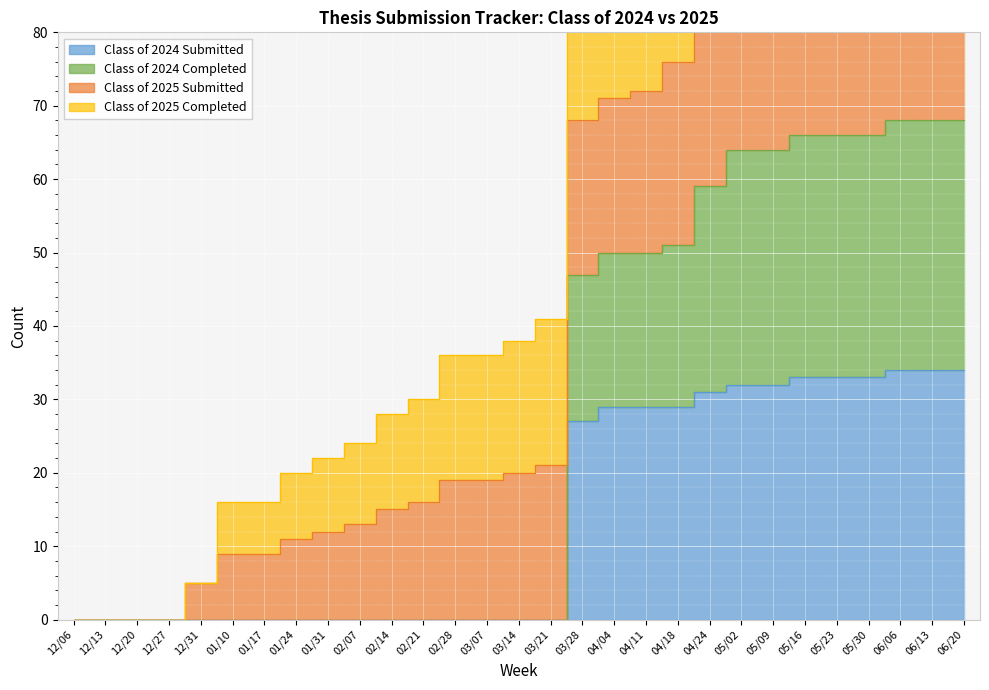

Which has a higher value, 02/21 or 01/24?

02/21